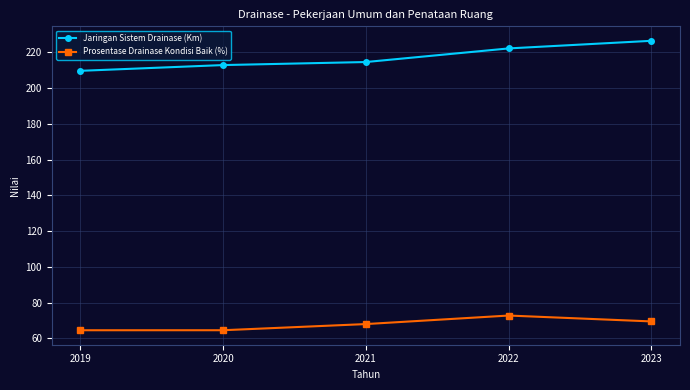

True or false: Prosentase Drainase Kondisi Baik (%) and Jaringan Sistem Drainase (Km) cross at least once.

False